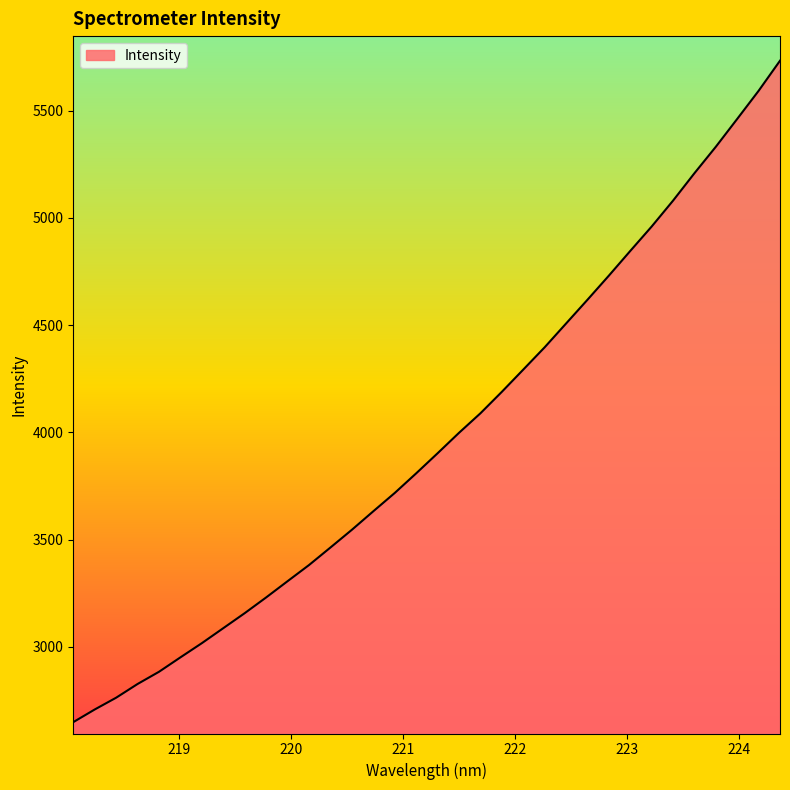

What is the difference between the maximum and minimum values?

3083.4